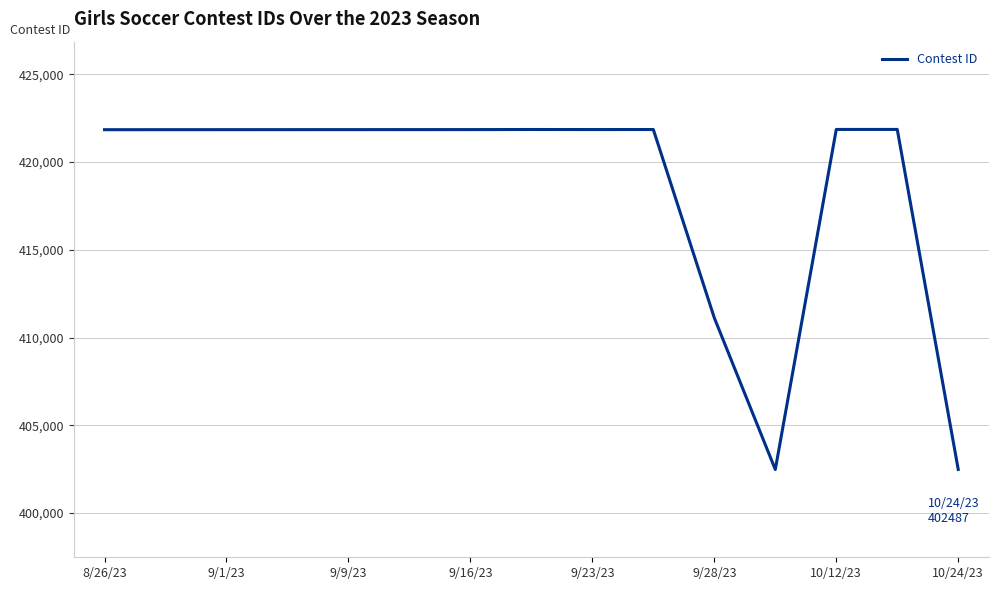

What is the smallest value displayed?

402484